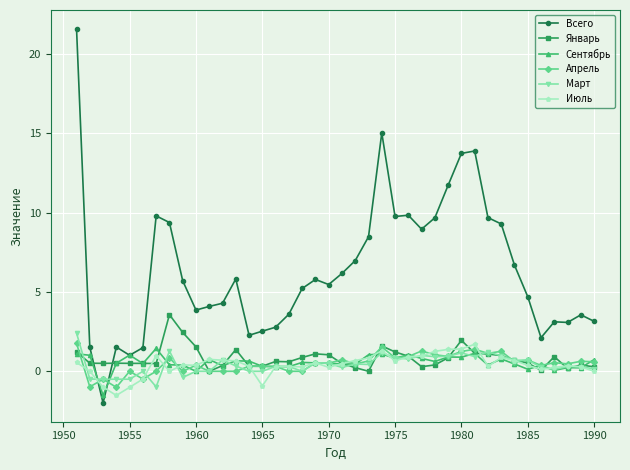

Which series has the largest range (max minus min)?

Всего